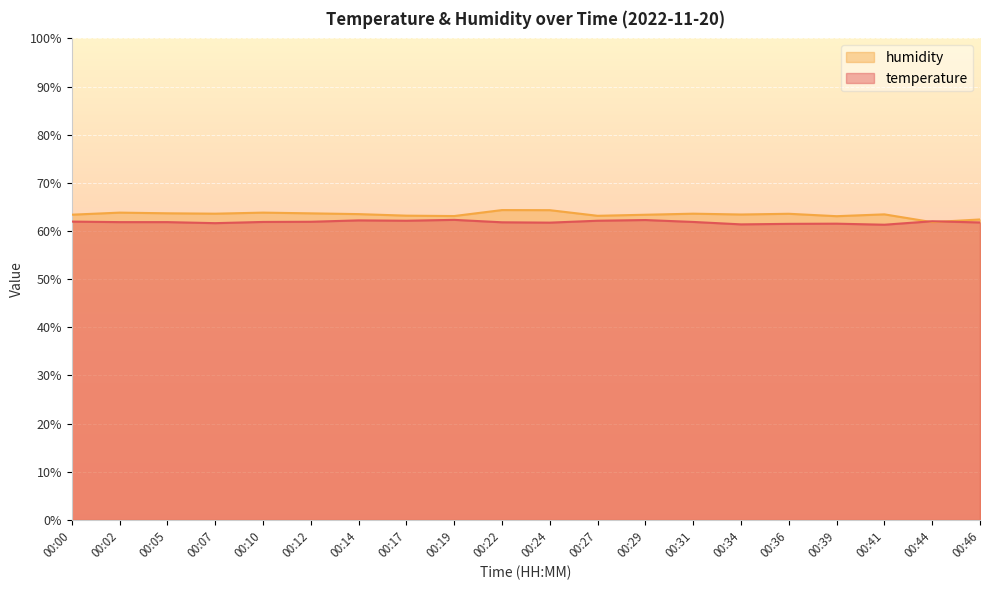

Which series changed the most between 00:10 and 00:34?

temperature